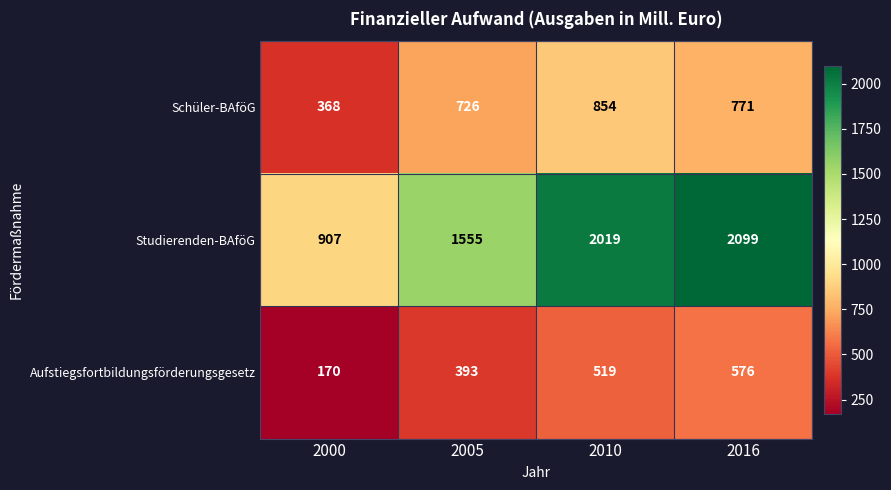

At which category is the sum across all series the highest?

2016